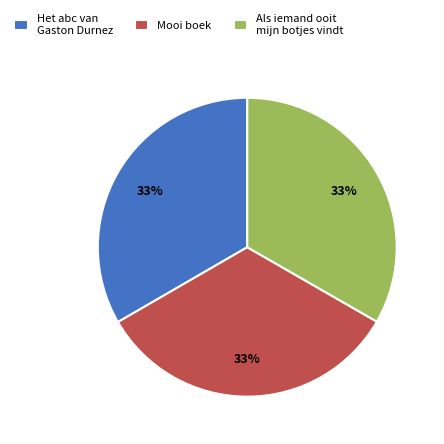

The Mooi boek slice represents 33% of the pie. True or false?

True